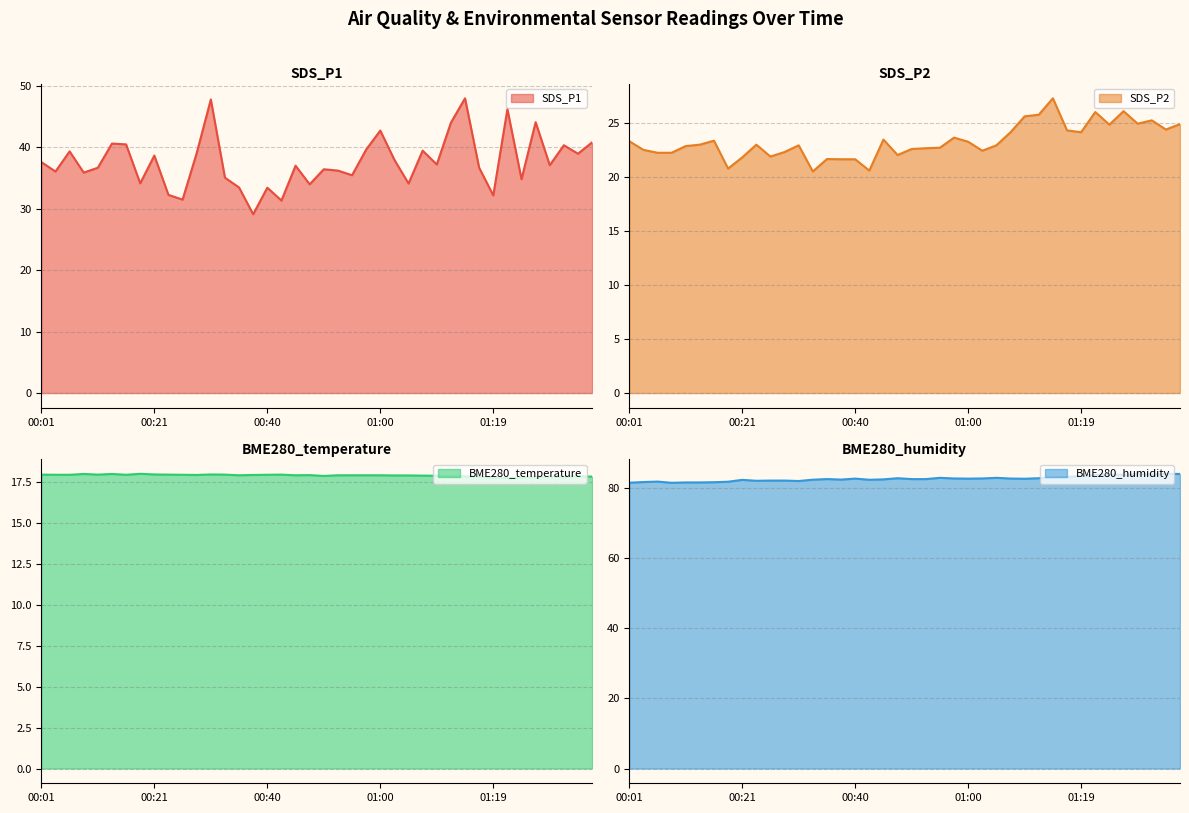

What is the lowest value of the SDS_P1 series?

29.1